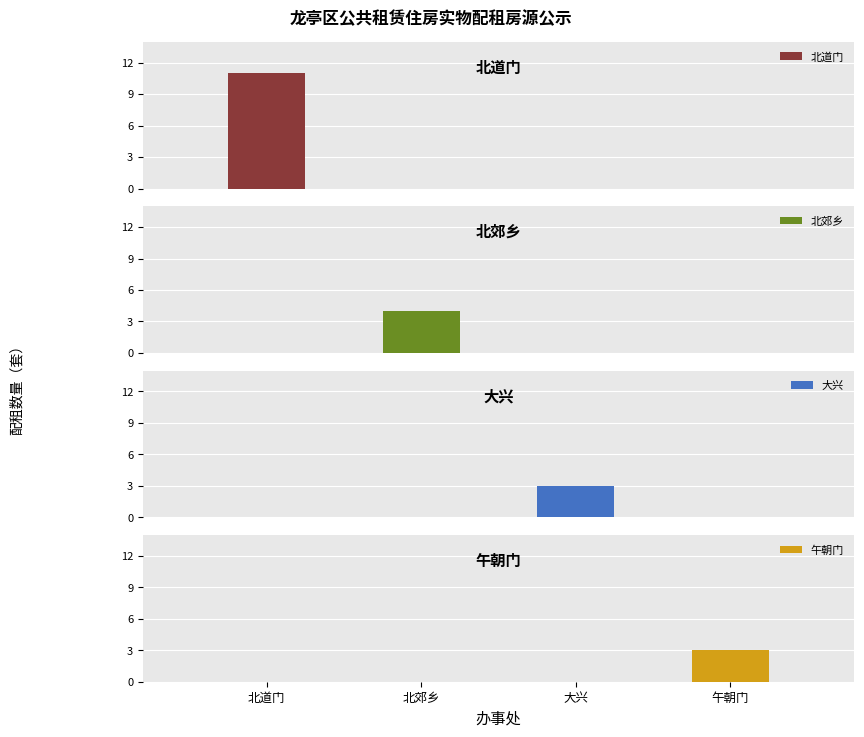

What is the difference between the maximum and second lowest values in the 北郊乡 series?

4